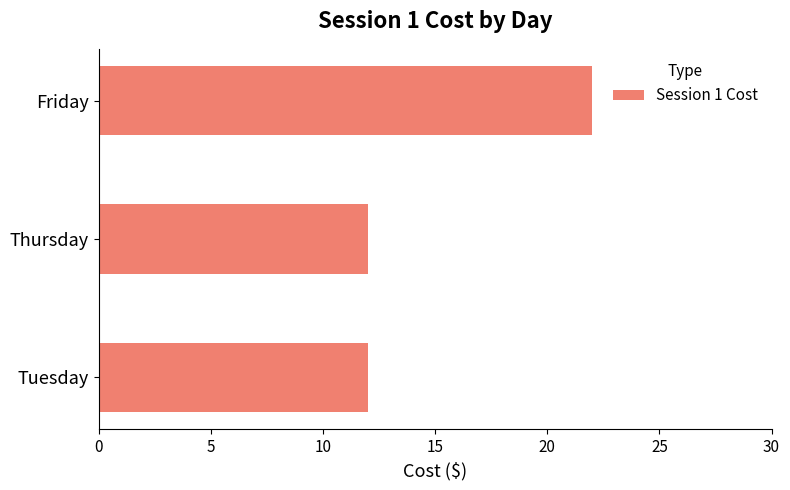

What is the greatest value displayed?

22